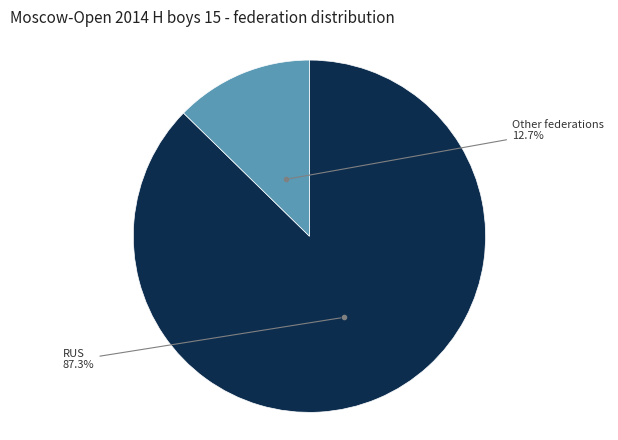

How many segments does this pie chart have?

2